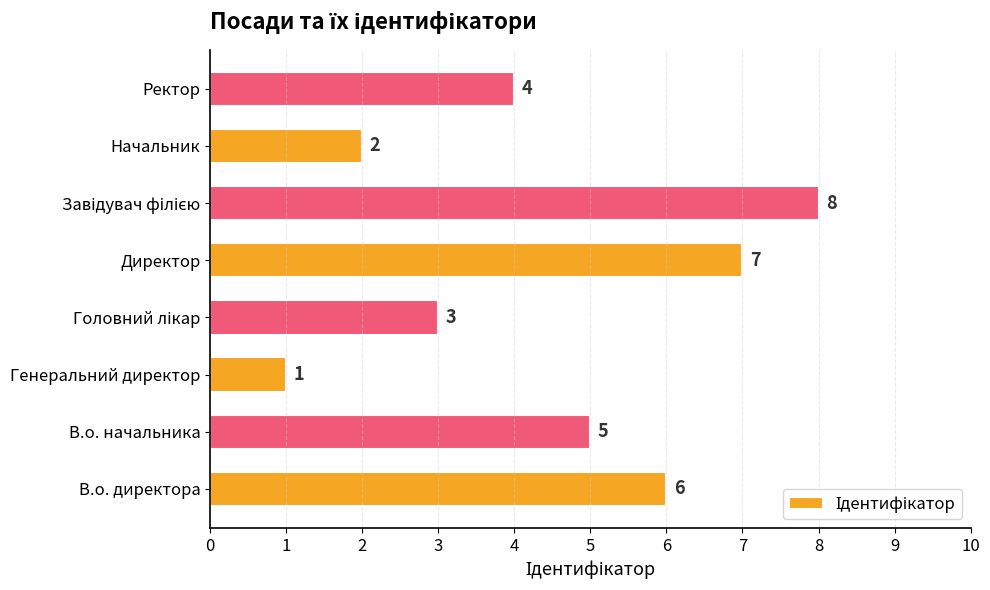

The value at В.о. начальника is 5. True or false?

True